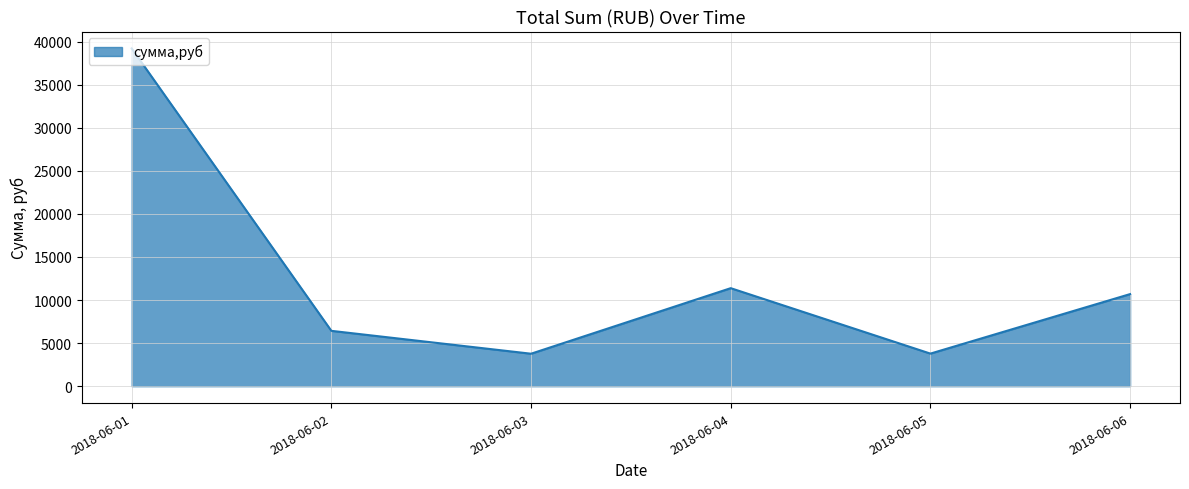

Is it true that the value at 2018-06-05 is 6543.1?

False